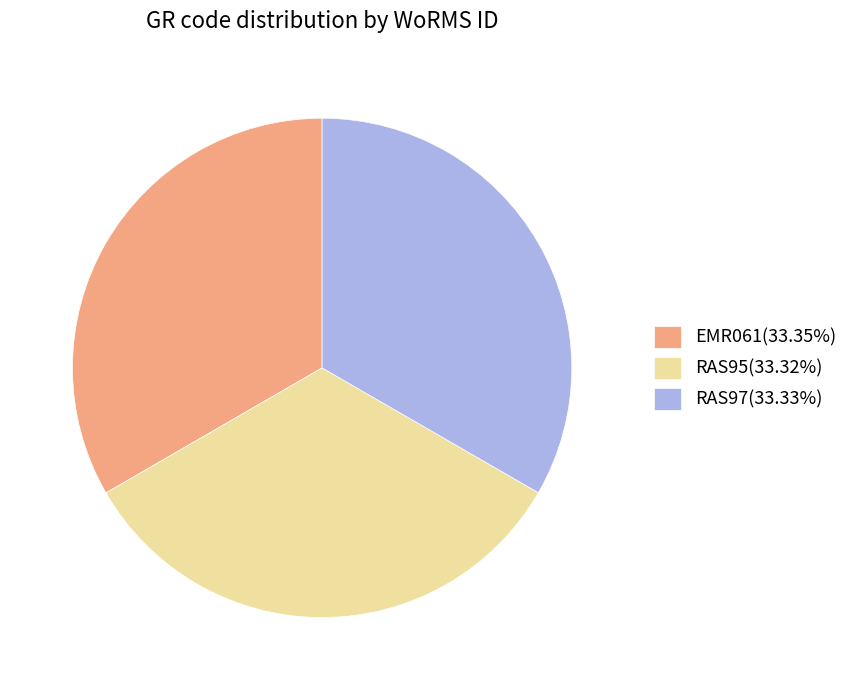

Is RAS97(33.33%) the majority of the pie?

No